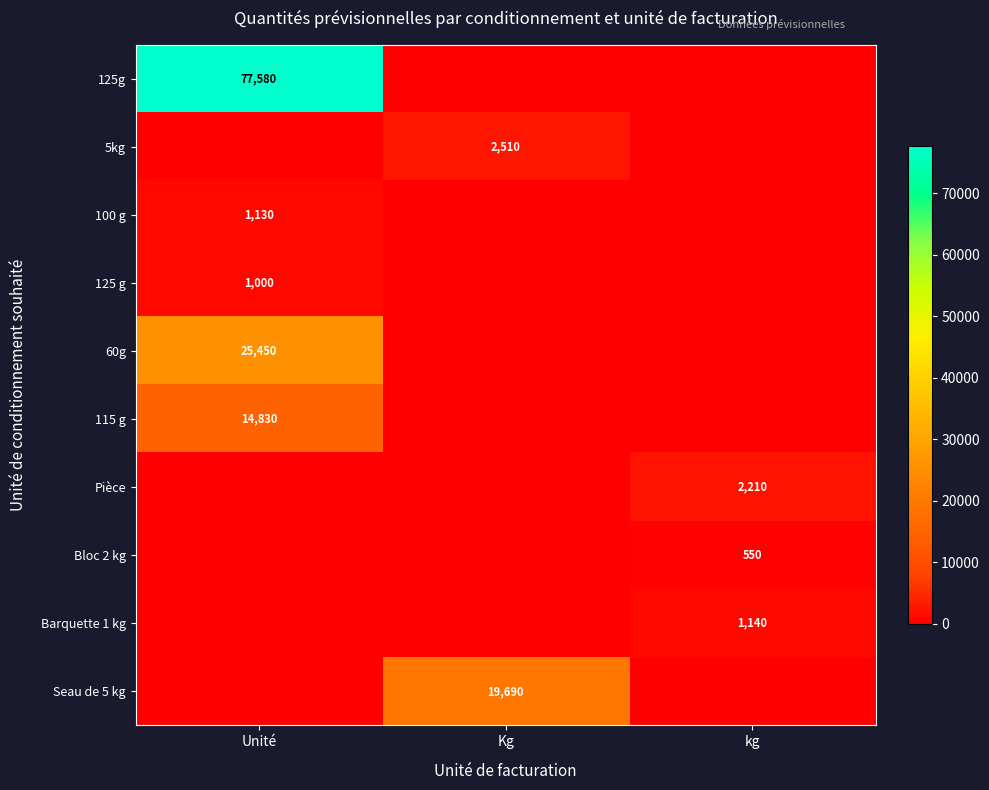

The value of 125 g at Unité is 663. True or false?

False